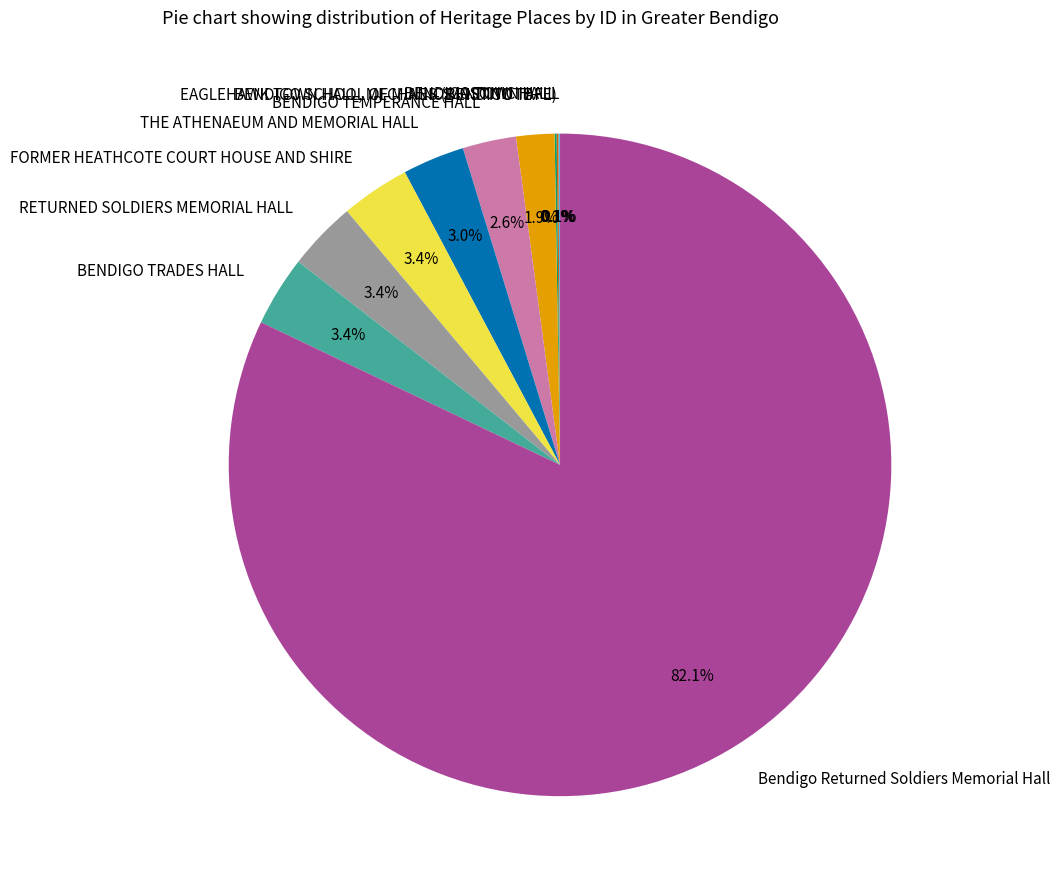

Which has a higher value, THE ATHENAEUM AND MEMORIAL HALL or EAGLEHAWK TOWN HALL, MECHANICS INSTITUTE?

THE ATHENAEUM AND MEMORIAL HALL